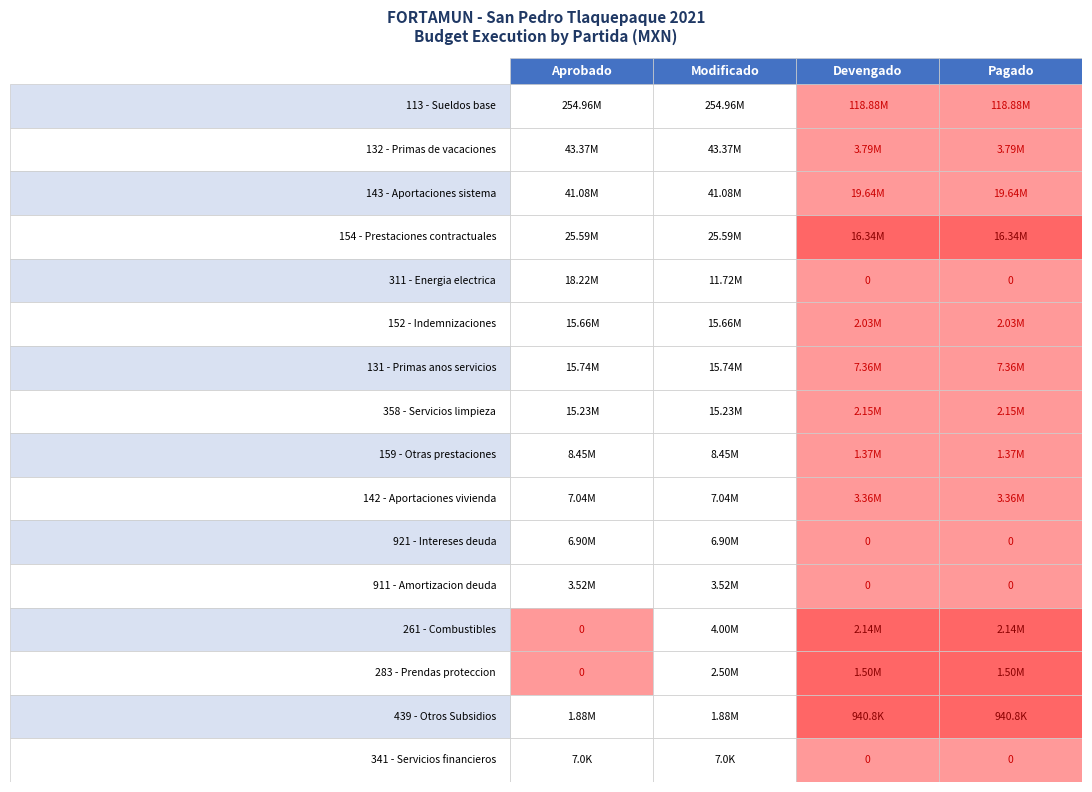

Where is 154 - Prestaciones contractuales nearest to the value 20967166?

Devengado